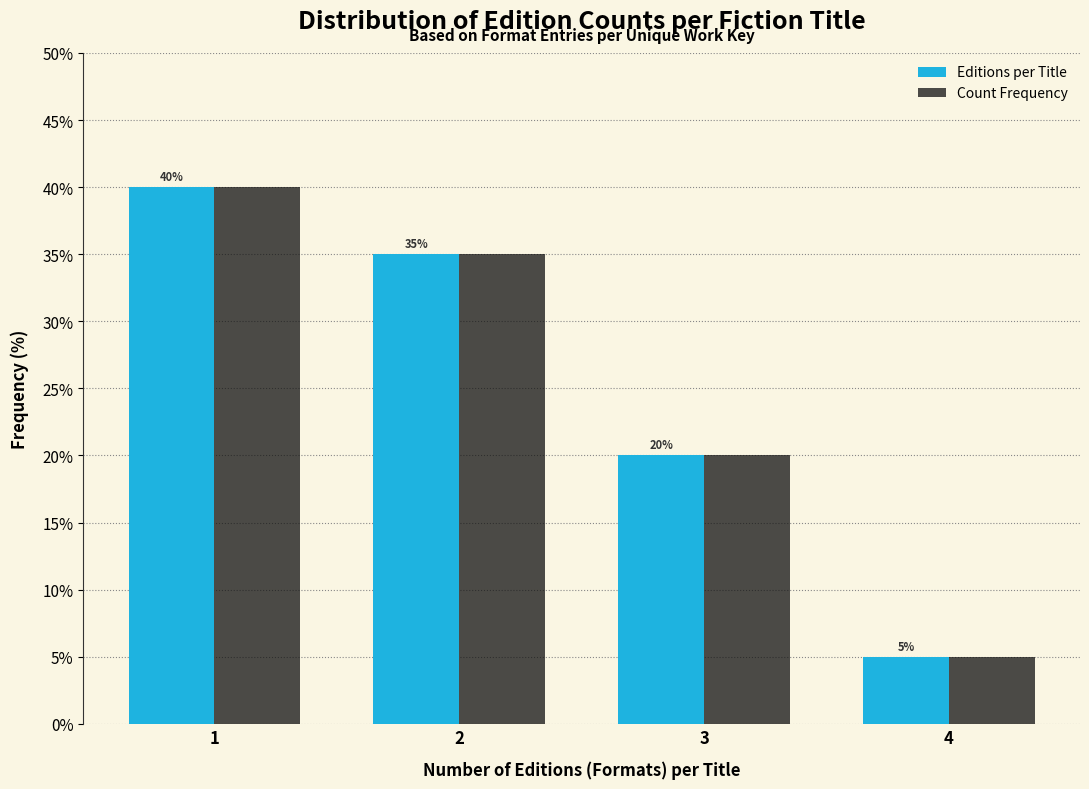

Reading left to right, extract all data points from this chart.

Editions per Title: 1=40	2=35	3=20	4=5
Count Frequency: 1=40	2=35	3=20	4=5